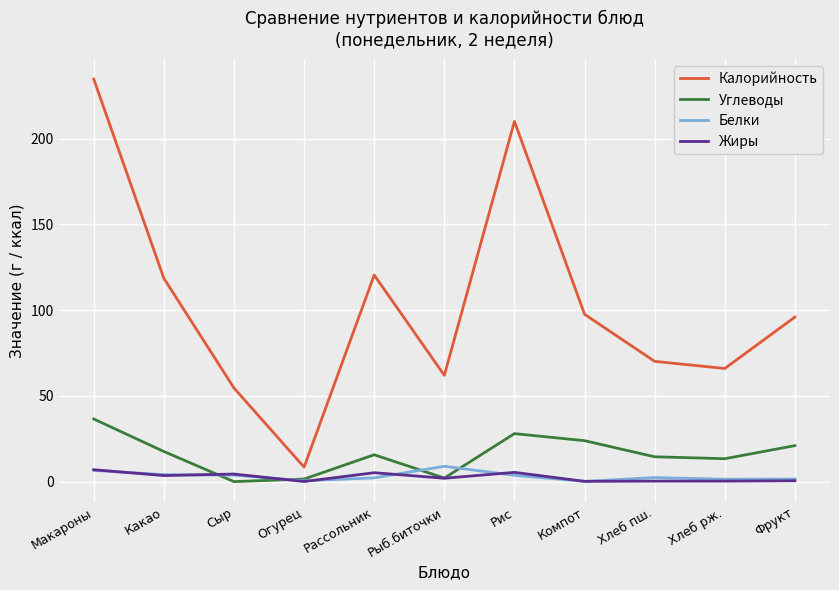

What is the total value across all series at Рис?

247.2